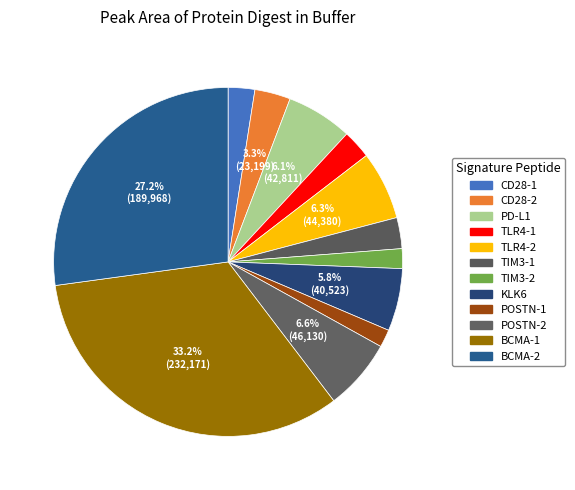

To the nearest percent, what is the combined percentage of TLR4-1 and POSTN-1?

4%